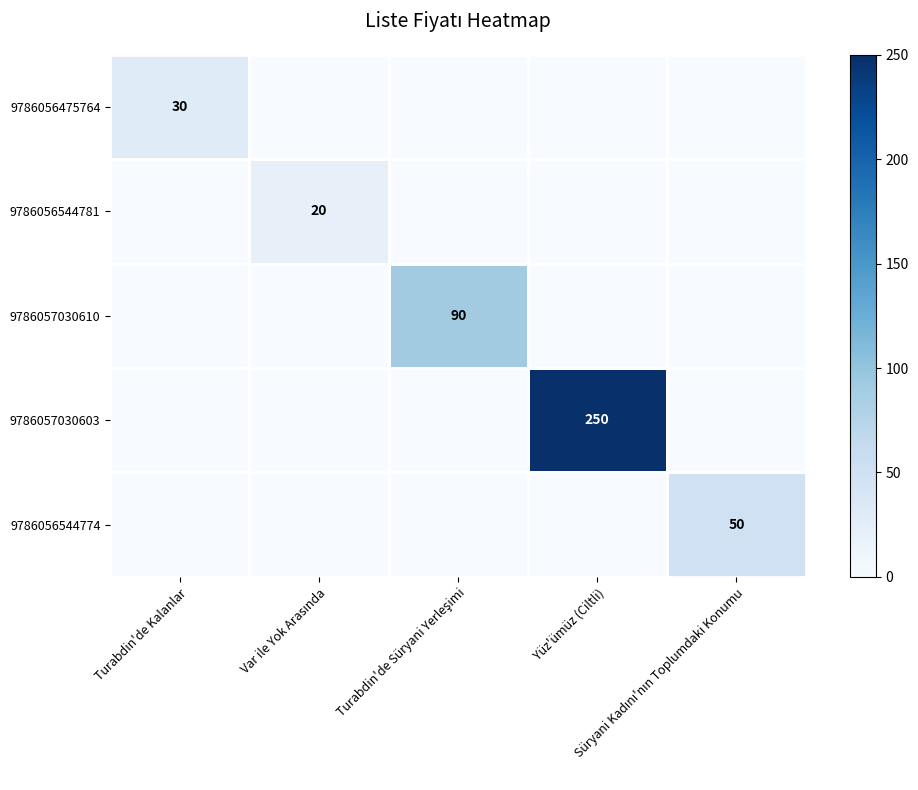

At how many categories does at least one series exceed 221?

1